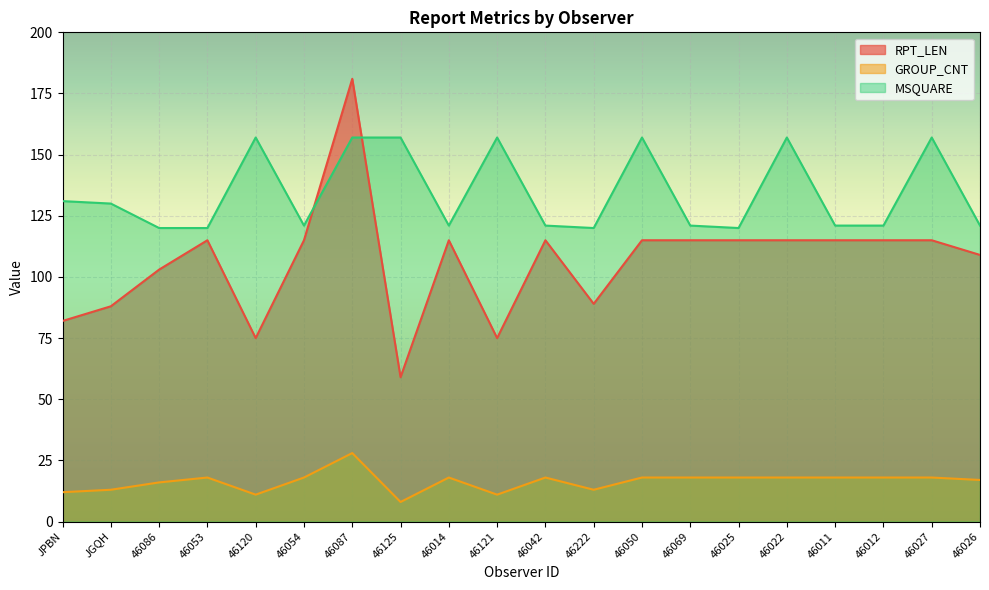

What is the value of the GROUP_CNT point at the 11th from the left?

18